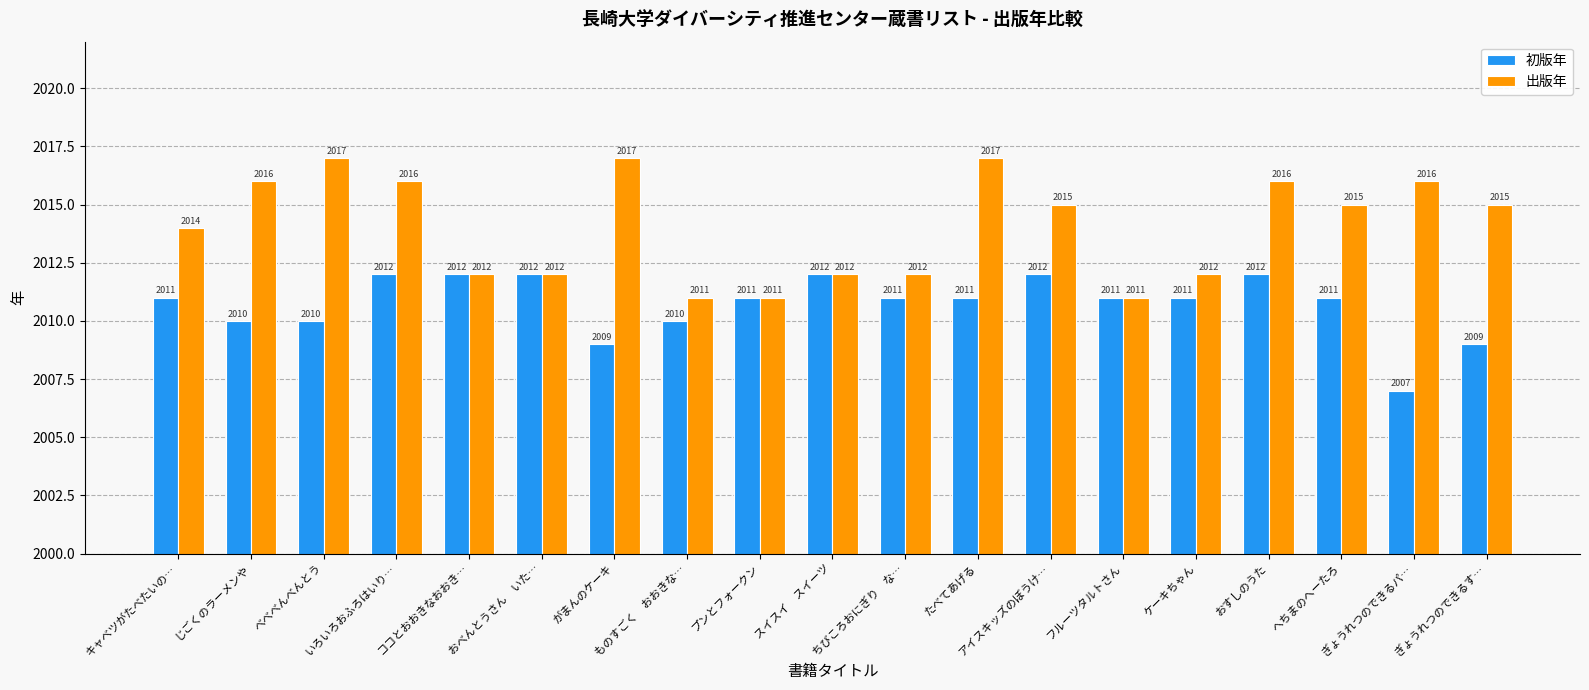

What is the maximum value shown in the chart?

2017